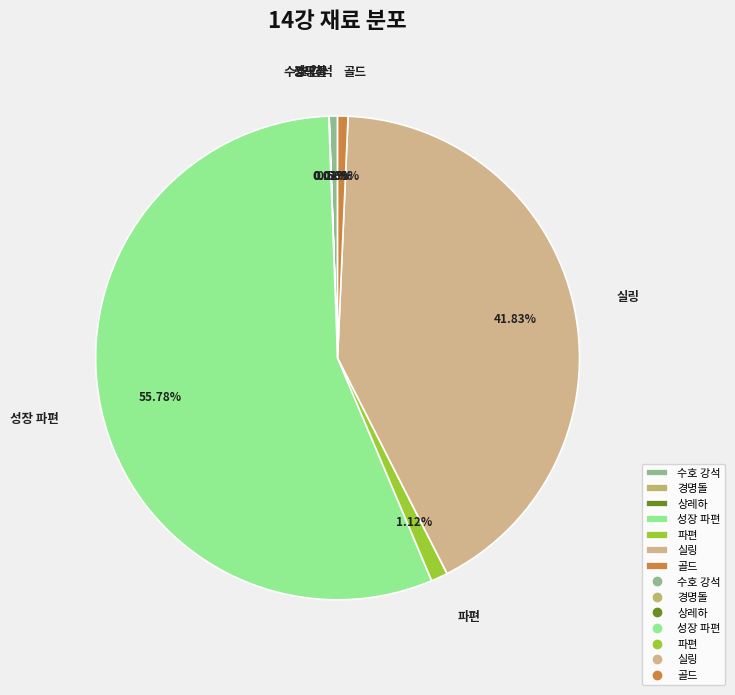

Which has a higher value, 파편 or 수호 강석?

파편